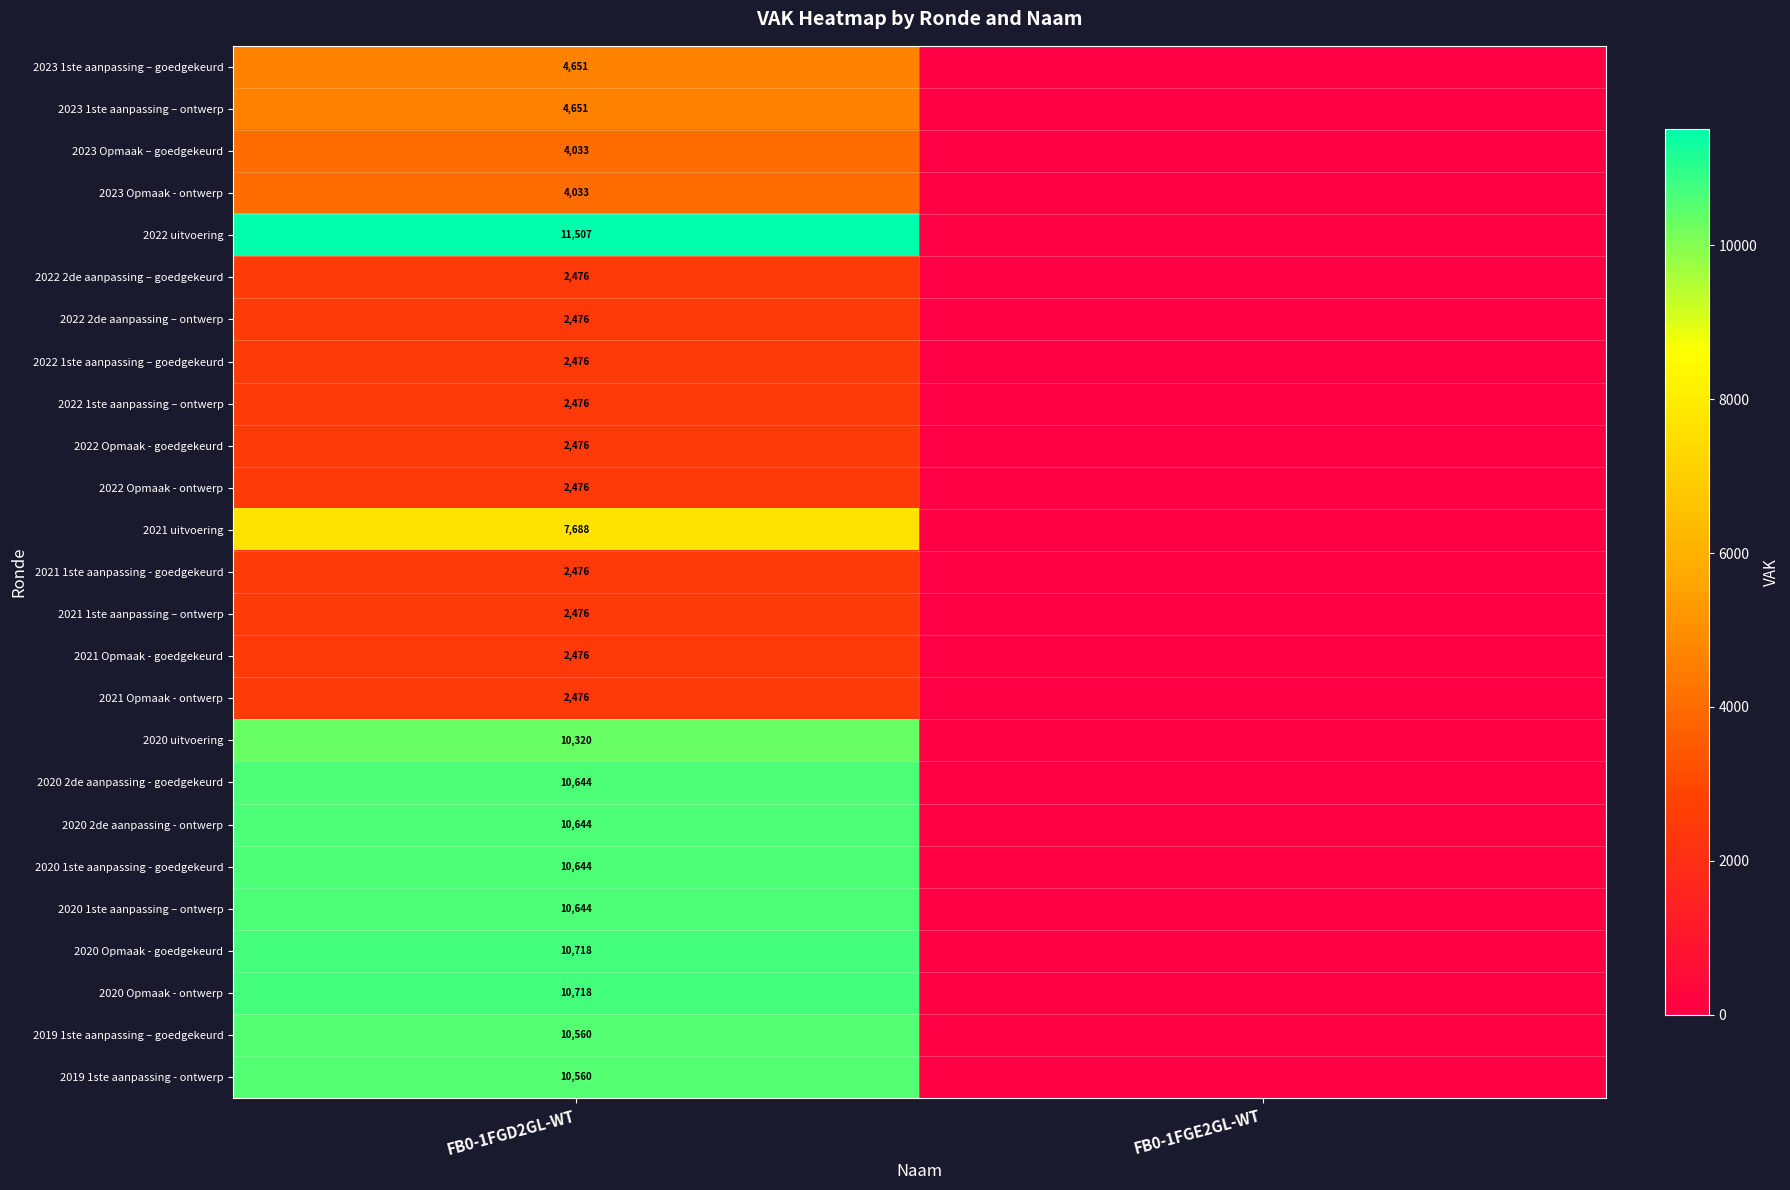

Is it true that 2020 Opmaak - ontwerp equals 2330 at FB0-1FGD2GL-WT?

False